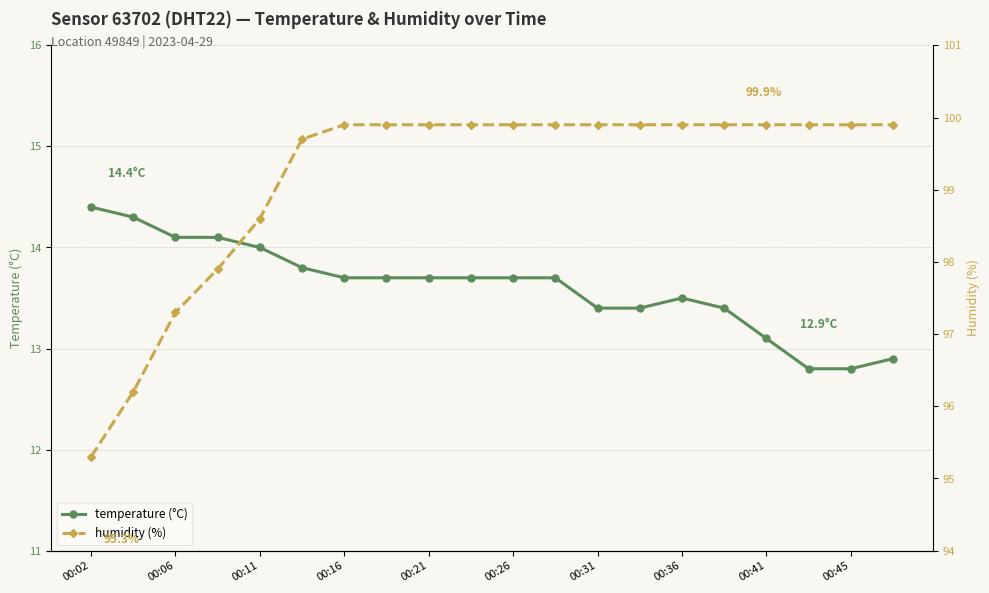

Is this an area chart (filled region under the line)?

No